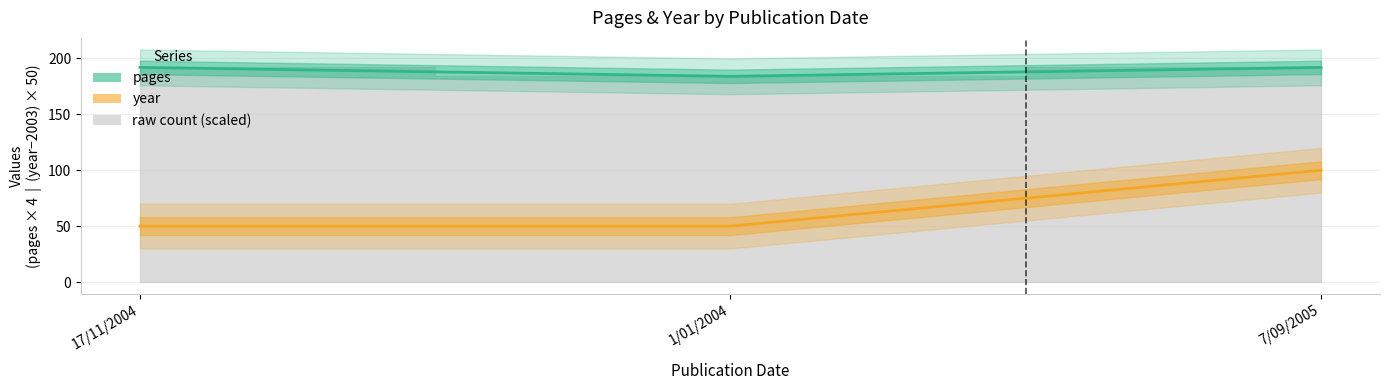

How many data points in year are above 50?

1